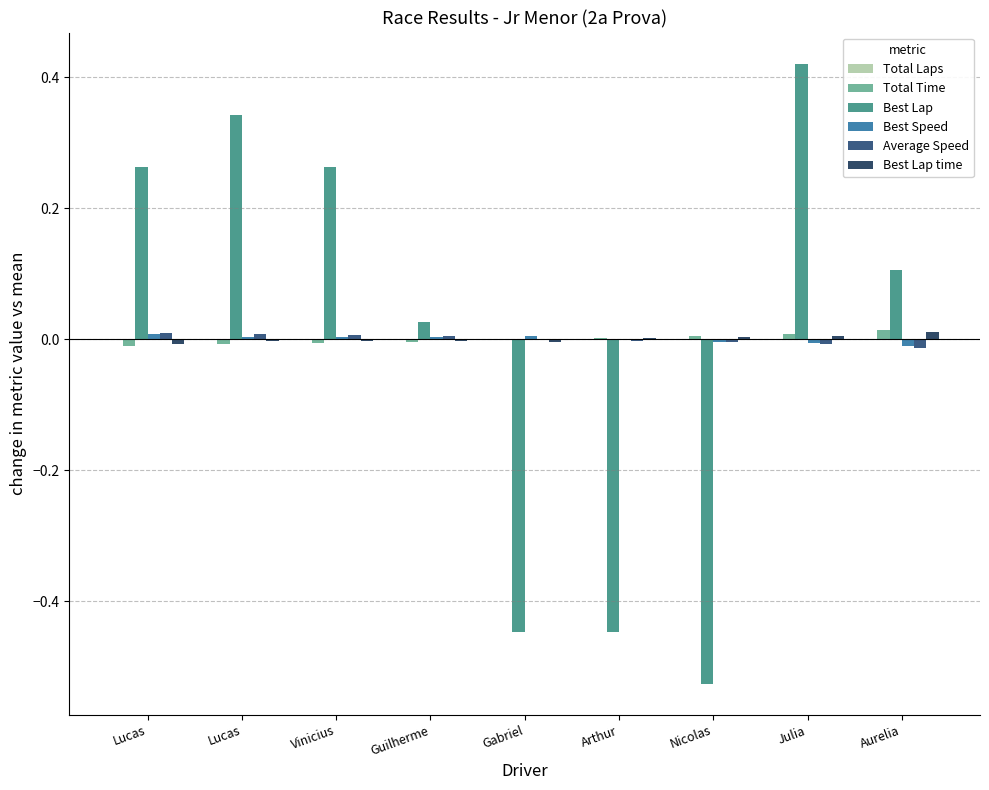

How many groups of bars are there?

9